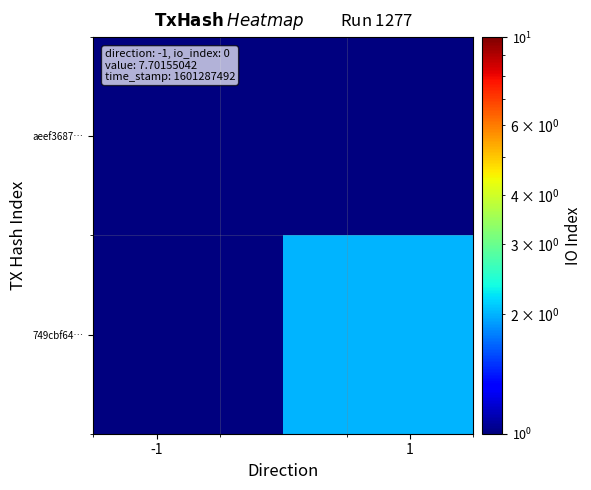

Which series has the largest total across all categories?

749cbf64…